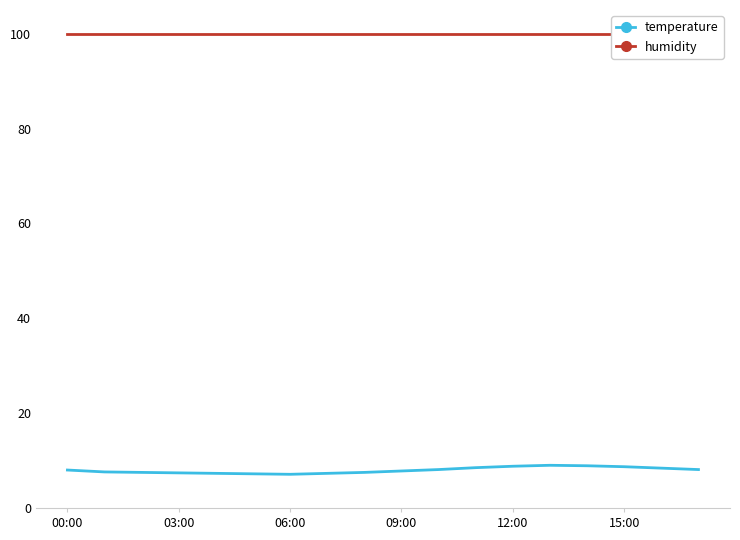

What is the label of the 10th point from the left?

09:00